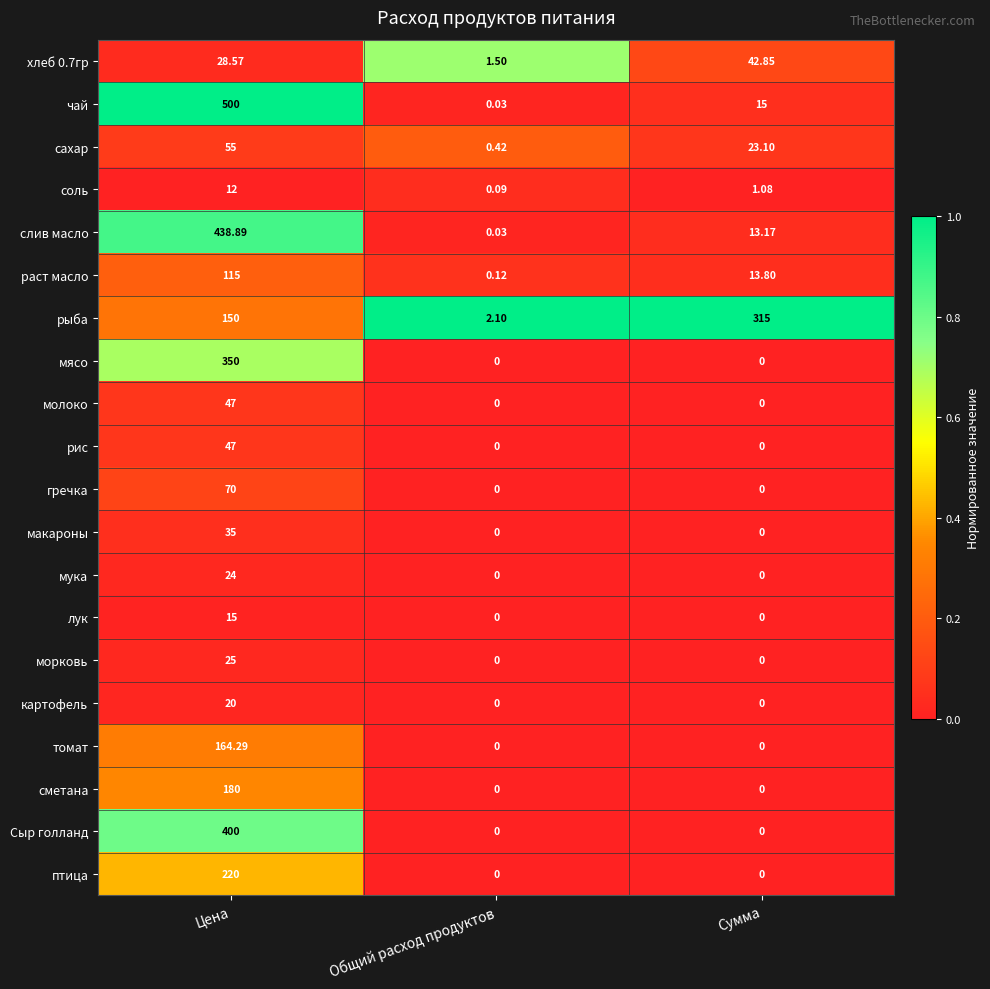

Between Цена and Общий расход продуктов, which series saw the biggest shift?

чай